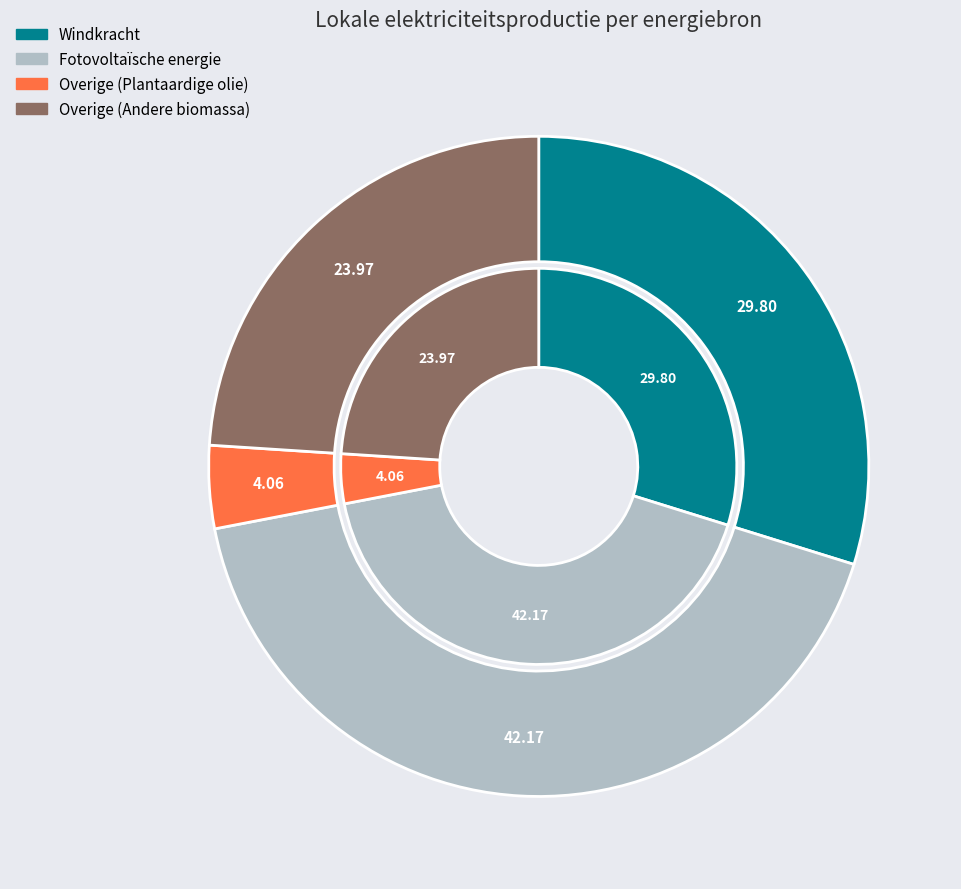

True or false: Fotovoltaïsche energie accounts for 49% of the total.

False